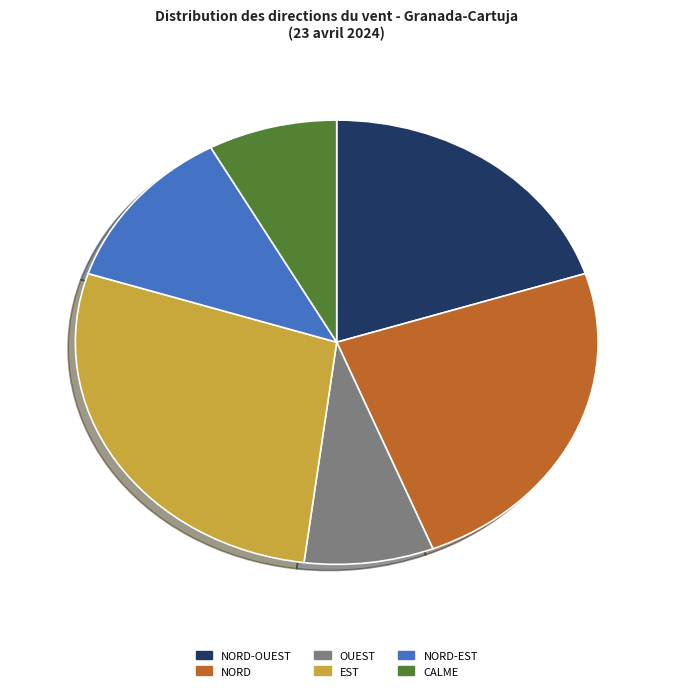

Is there a majority slice in this chart?

No